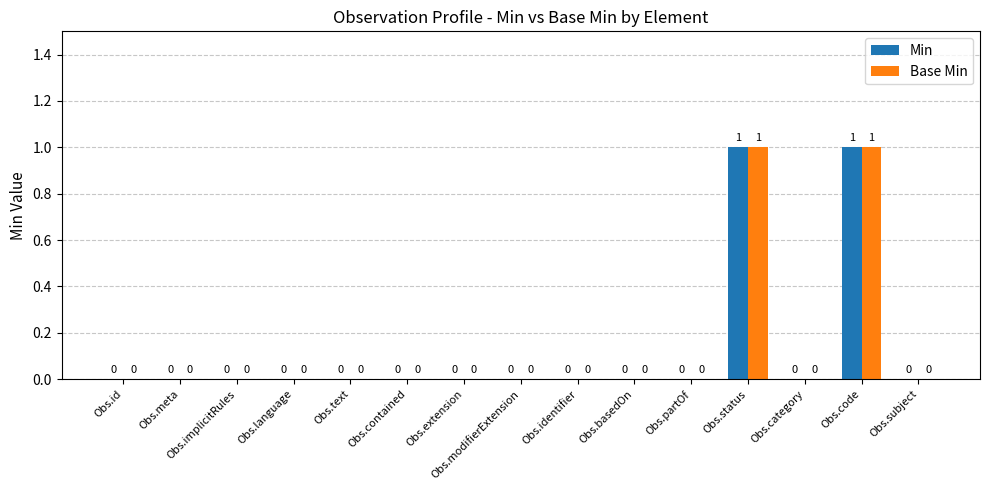

The Min series shows 0 at Obs.modifierExtension. True or false?

True